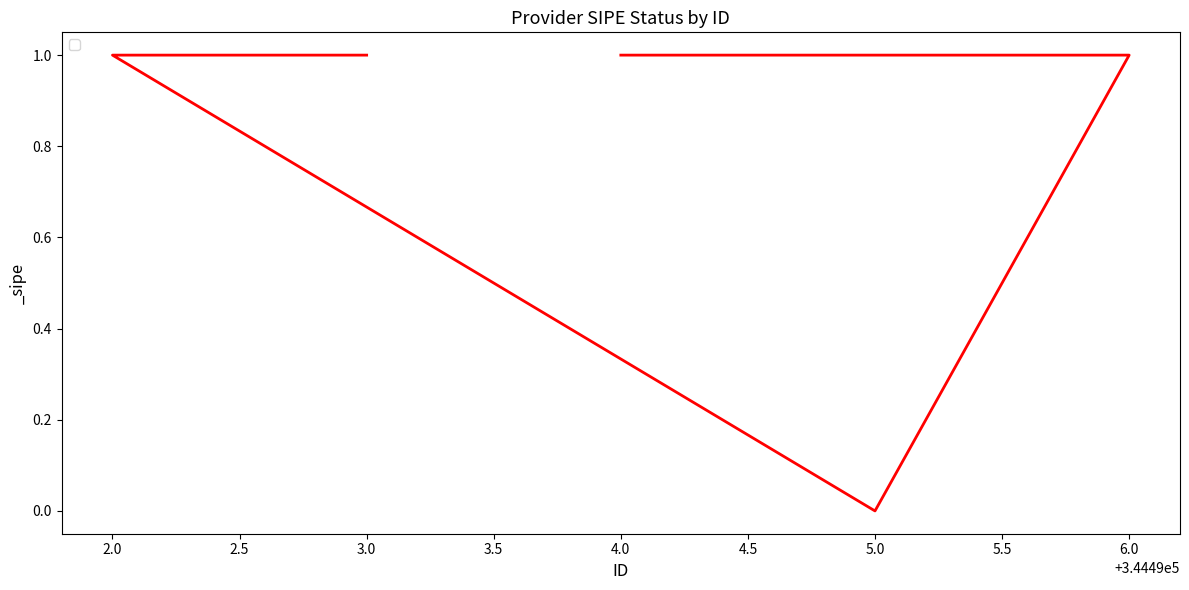

Does the chart have visible grid lines?

No